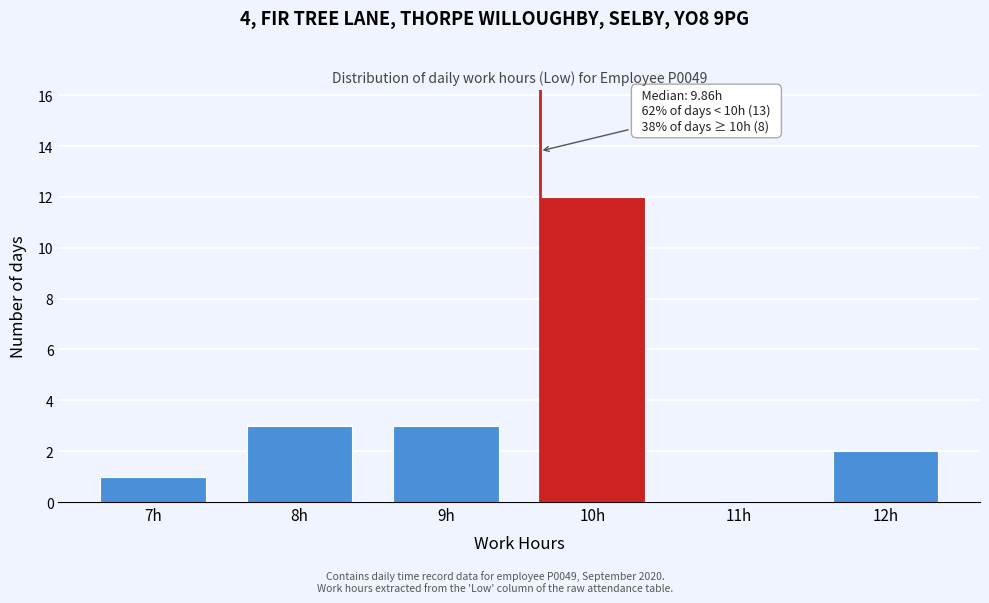

Reading right to left, list all the values displayed in this chart.

12h=2	11h=0	10h=12	9h=3	8h=3	7h=1